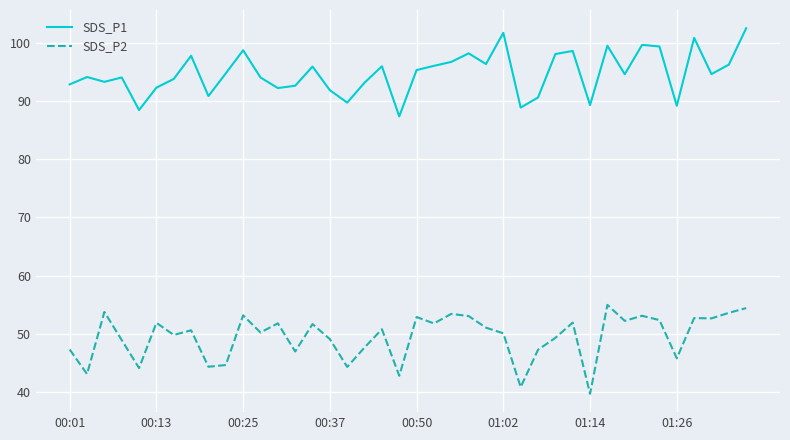

What is the minimum value shown in the chart?

39.7